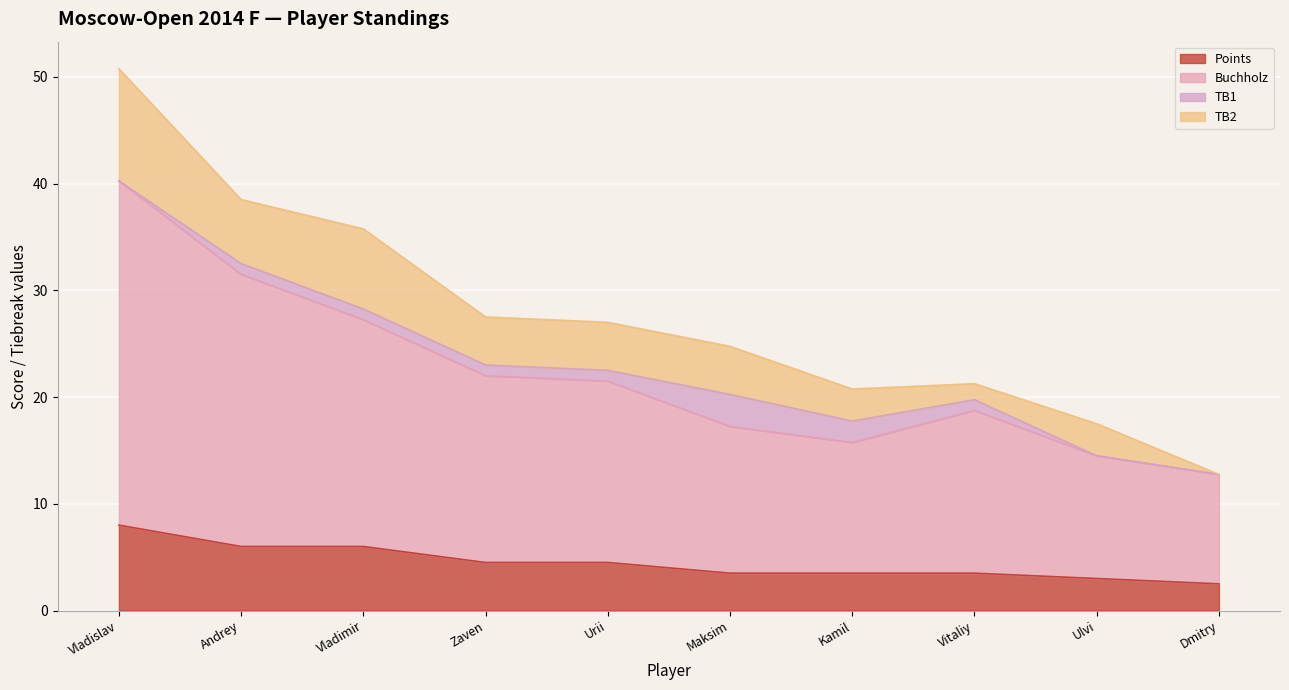

What is the difference between the second highest and second lowest values in the Points series?

3.0